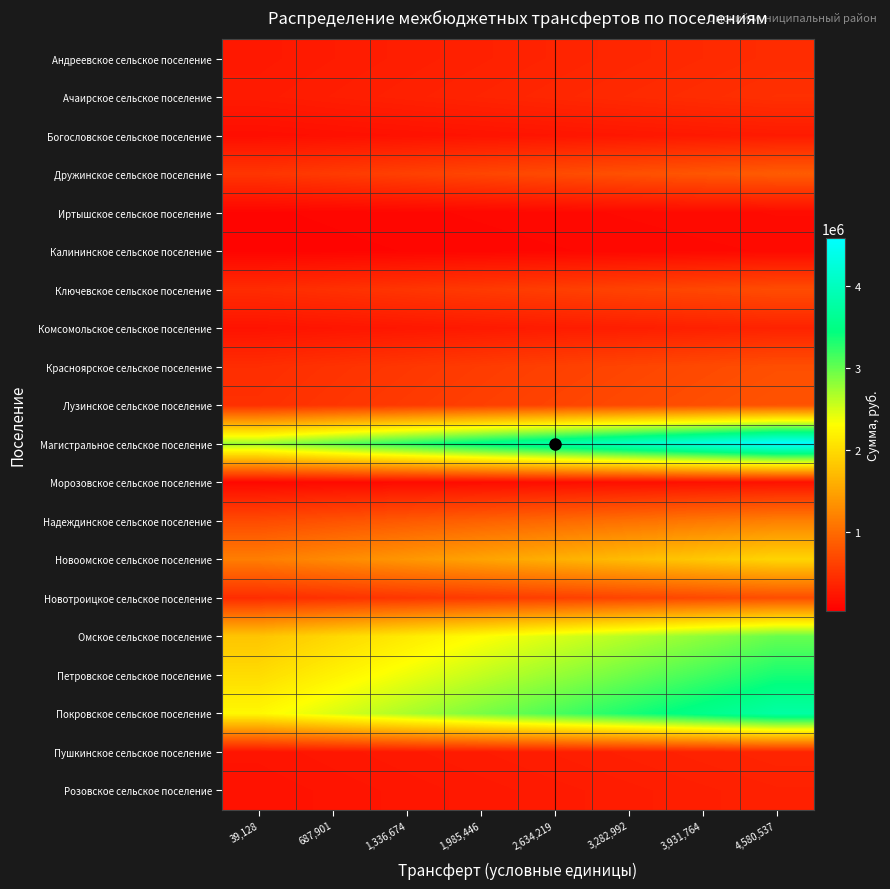

List the series in order of their peak value, lowest first.

Калининское сельское поселение, Иртышское сельское поселение, Морозовское сельское поселение, Богословское сельское поселение, Розовское сельское поселение, Комсомольское сельское поселение, Пушкинское сельское поселение, Андреевское сельское поселение, Ачаирское сельское поселение, Ключевское сельское поселение, Новотроицкое сельское поселение, Красноярское сельское поселение, Лузинское сельское поселение, Дружинское сельское поселение, Надеждинское сельское поселение, Новоомское сельское поселение, Омское сельское поселение, Петровское сельское поселение, Покровское сельское поселение, Магистральное сельское поселение